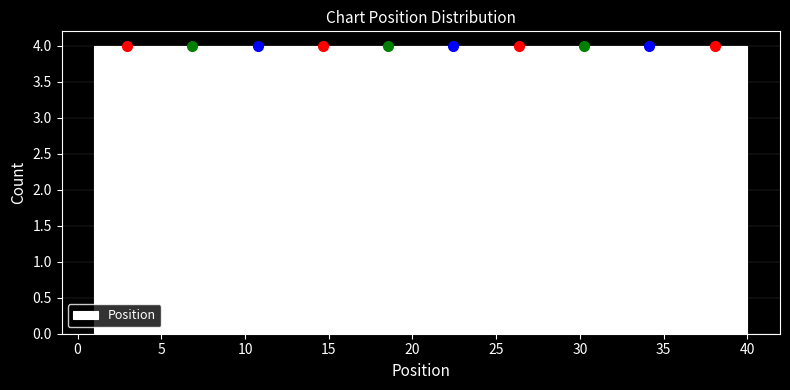

What is the height of the bar covering 36.1 to 40.0 on the x-axis? Neither the bar edges nor the heights are printed on the chart, so give them approximately, as read against the axes.

4